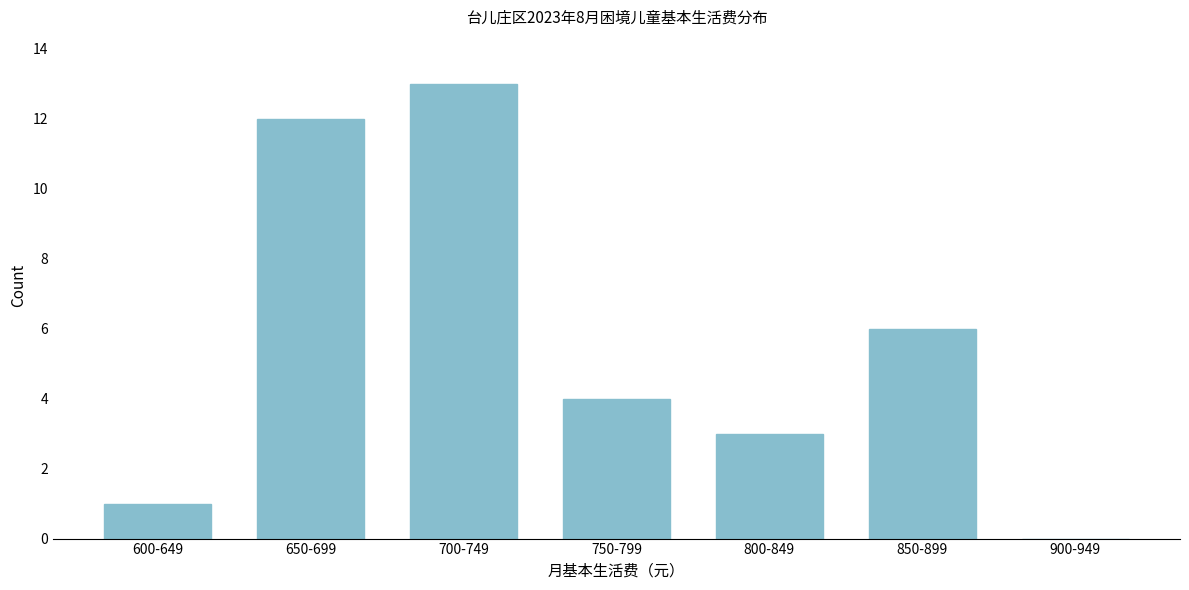

Reading left to right, what are all the values shown in this chart?

600-649=1	650-699=12	700-749=13	750-799=4	800-849=3	850-899=6	900-949=0